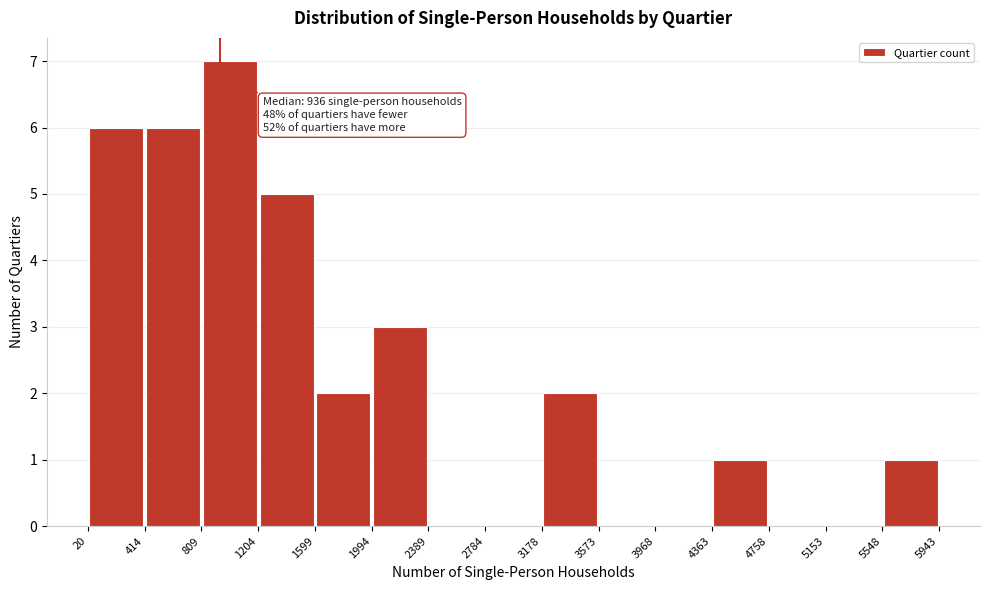

Over which range of the x-axis is the bar tallest?

809 to 1204